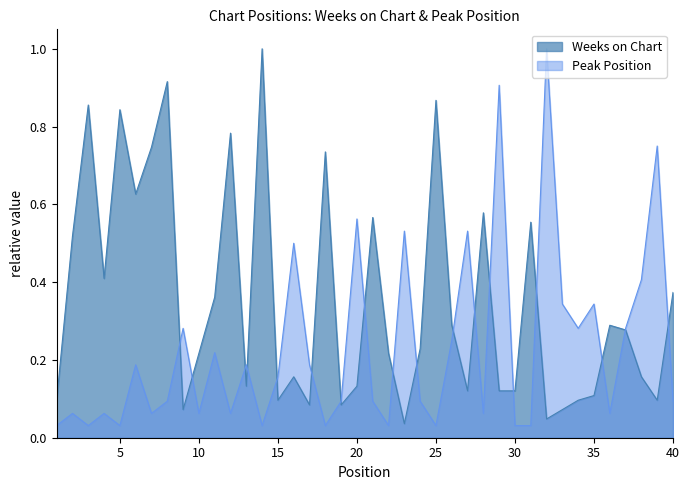

True or false: Weeks on Chart and Peak Position cross at least once.

True